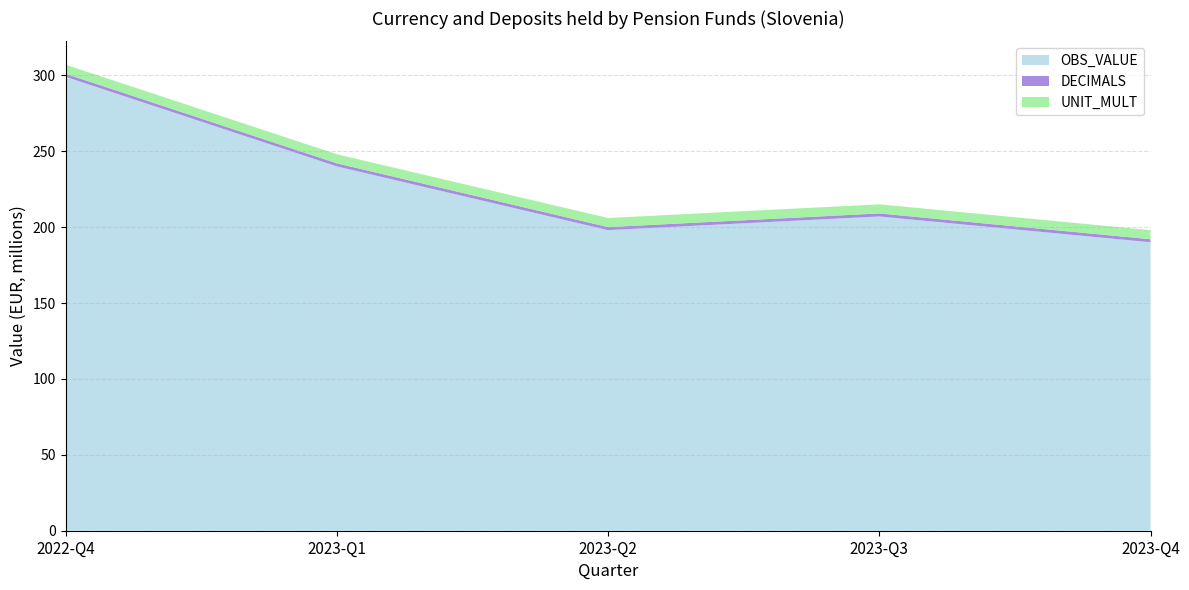

Reading right to left, list all the values displayed in this chart.

OBS_VALUE: 190	207	198	240	299
DECIMALS: 2	2	2	2	2
UNIT_MULT: 6	6	6	6	6